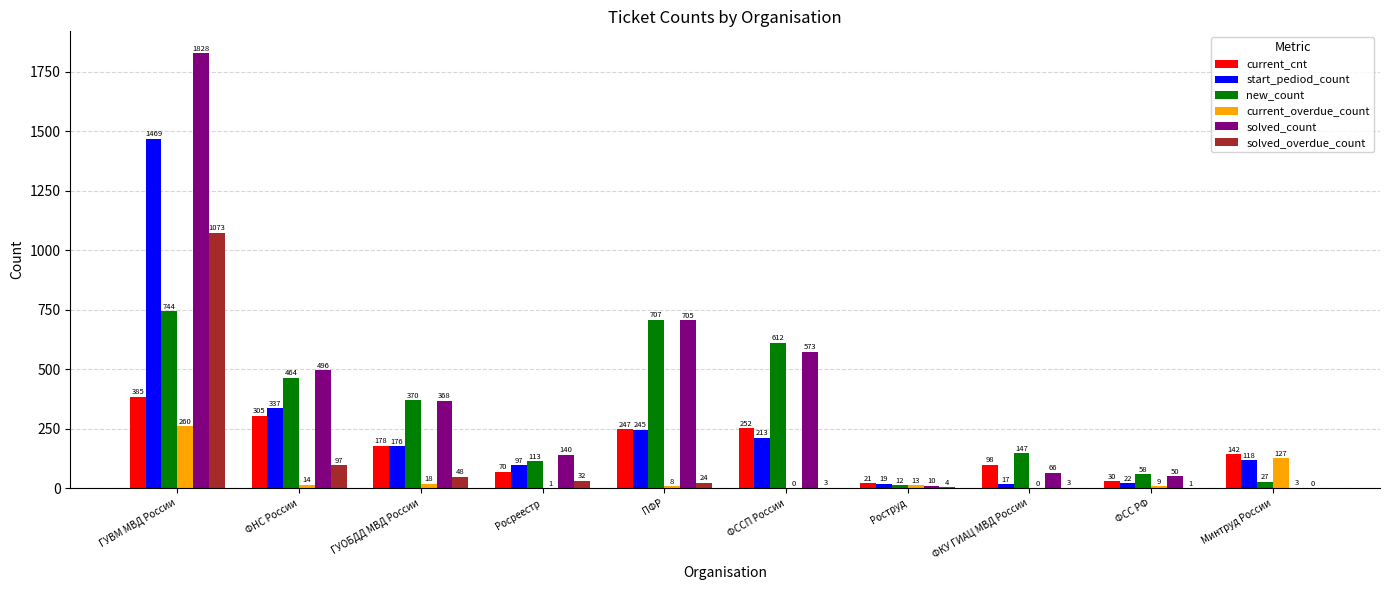

What are all the series names shown in the legend?

current_cnt, start_pediod_count, new_count, current_overdue_count, solved_count, solved_overdue_count